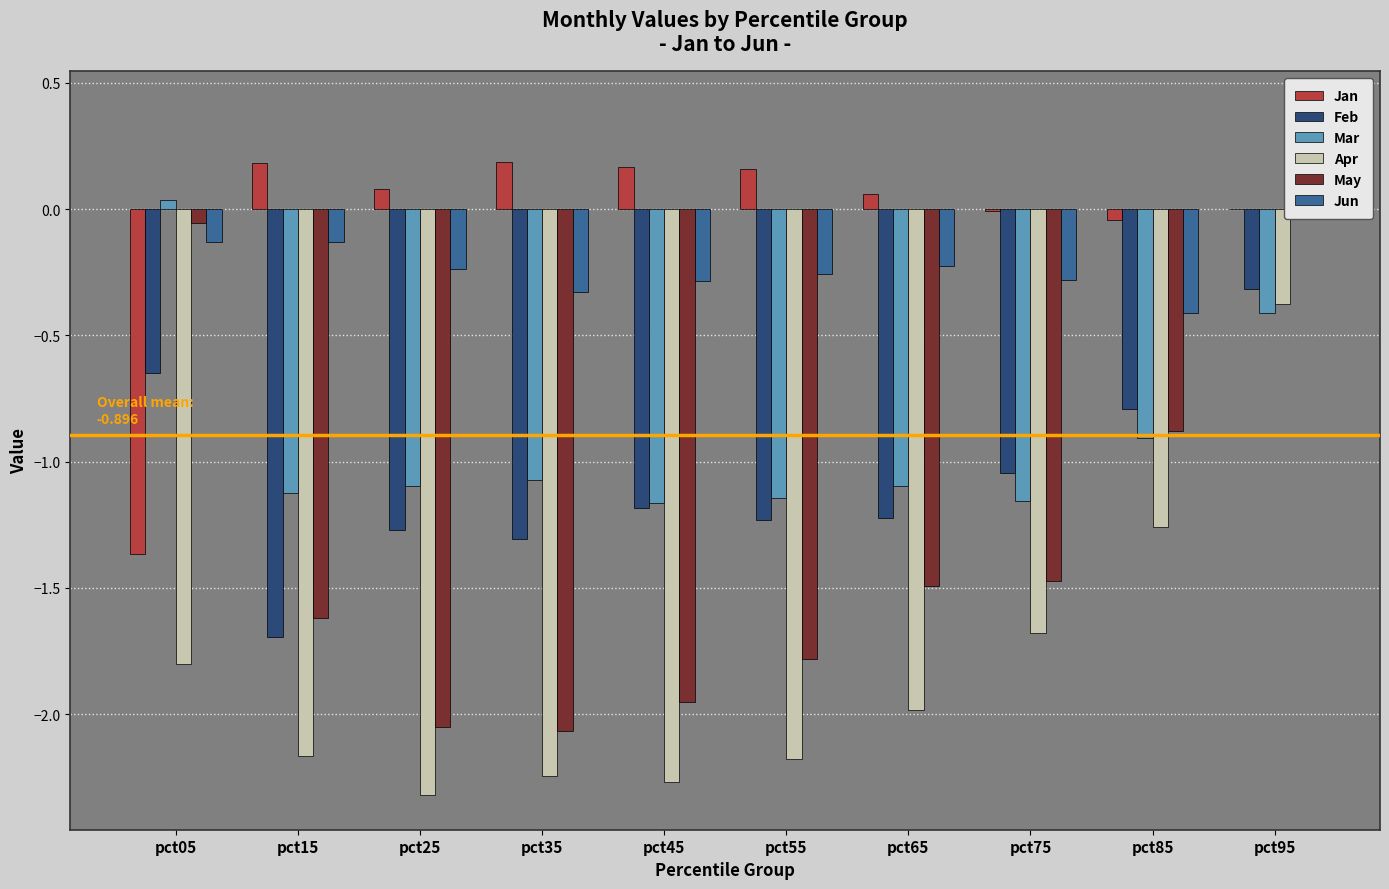

What is the spread (max minus min) of values at pct55?

2.3